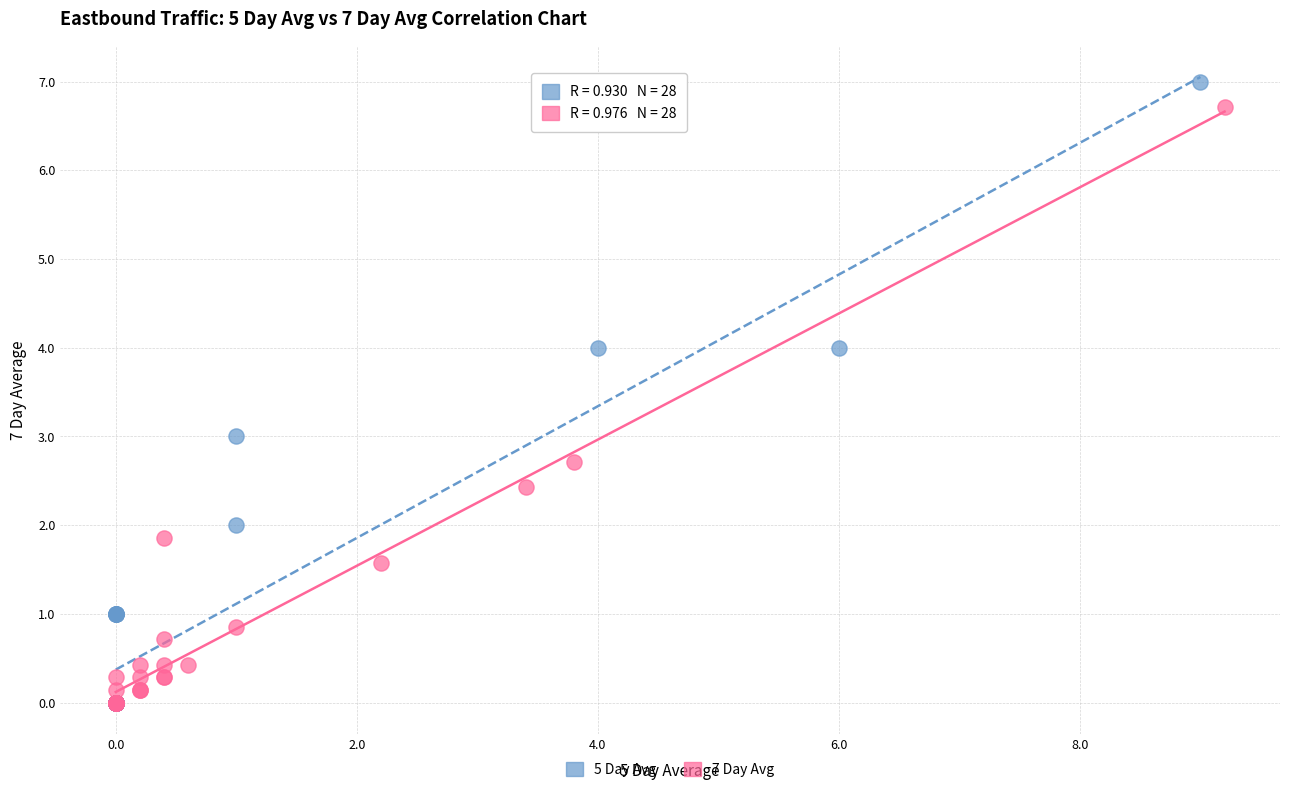

Which series has the widest spread of Y values?

5 Day Avg